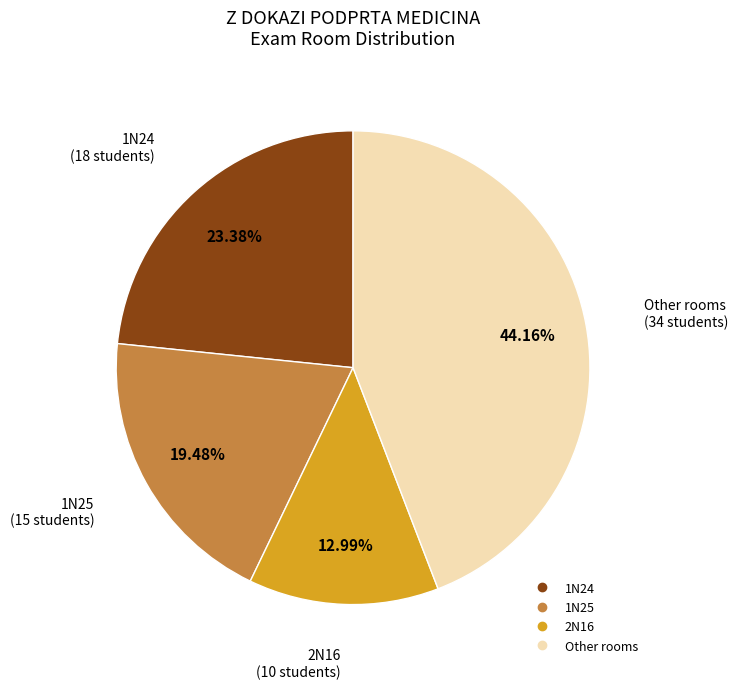

Rank the categories by value from lowest to highest.

2N16, 1N25, 1N24, Other